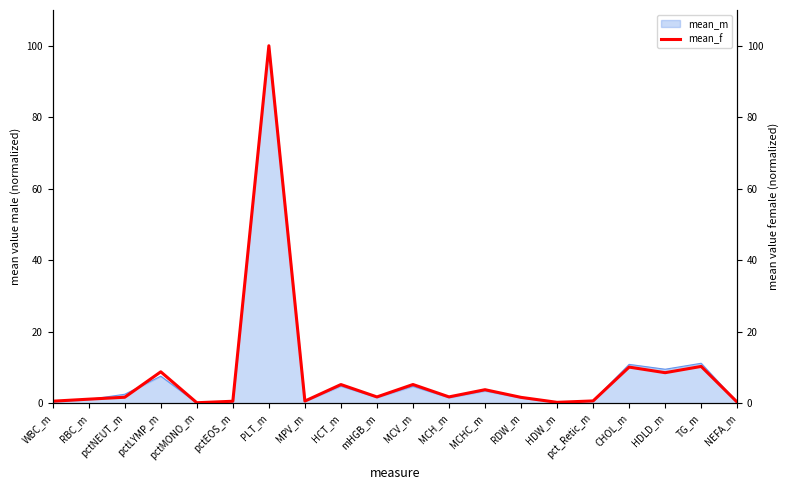

At which label is the value closest to 50?

TG_m